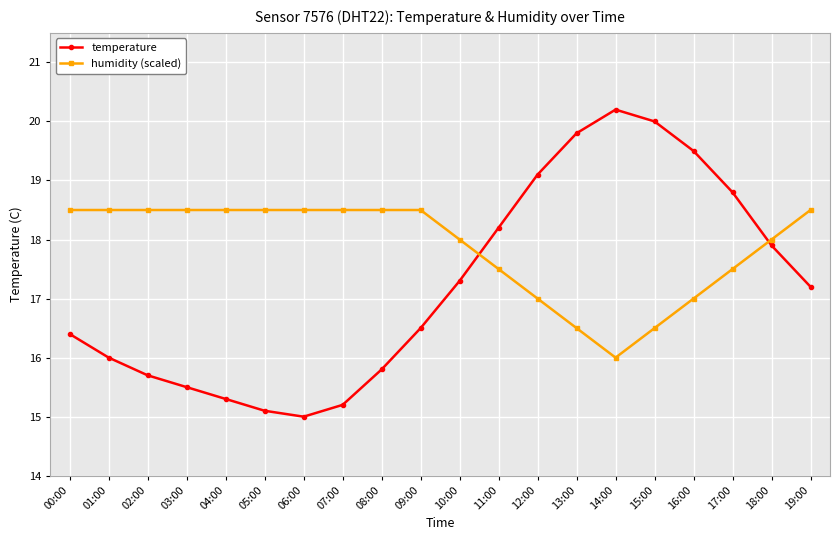

How many intersections are there between temperature and humidity (scaled)?

2